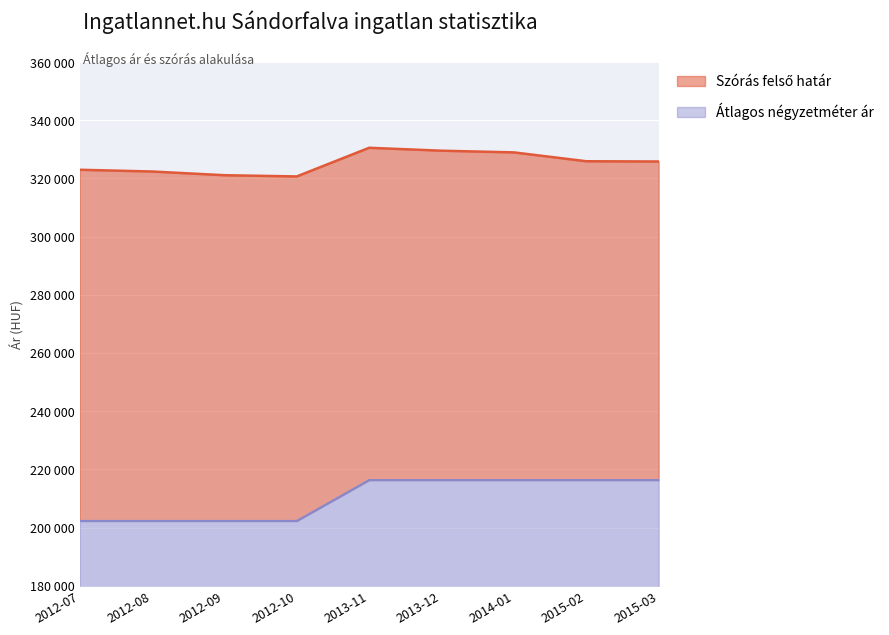

How many Átlagos négyzetméter ár values are between 202247 and 216304?

9